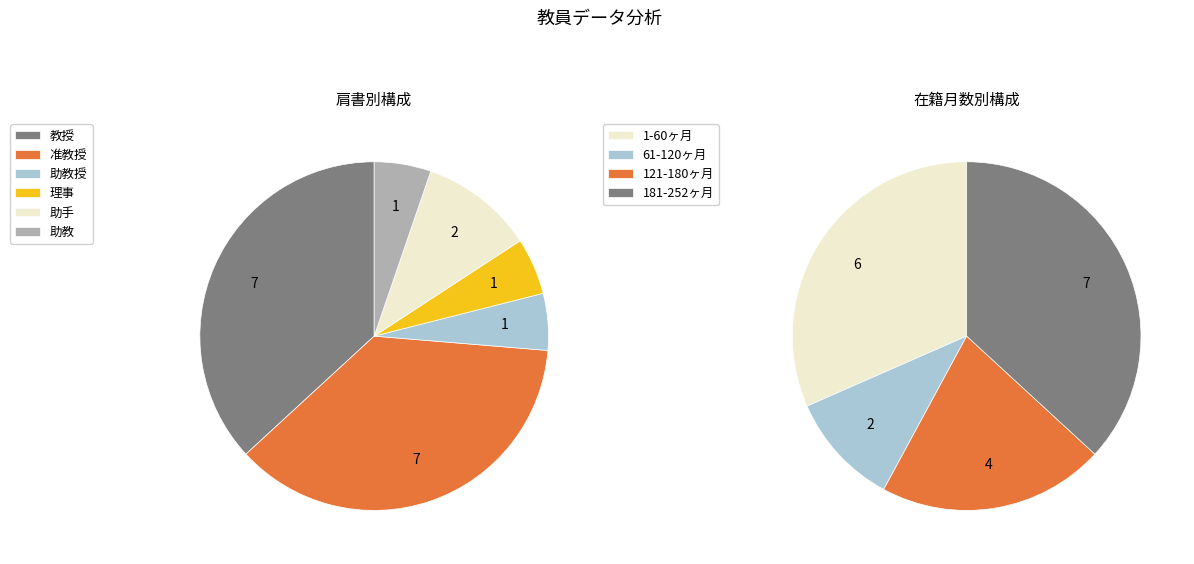

How many slices are in this pie chart?

6